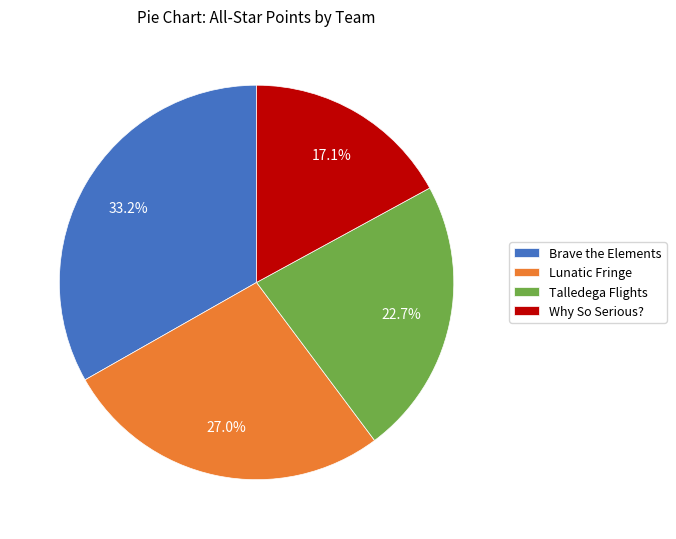

To the nearest percent, what is the difference between the largest and smallest slice percentages?

16%